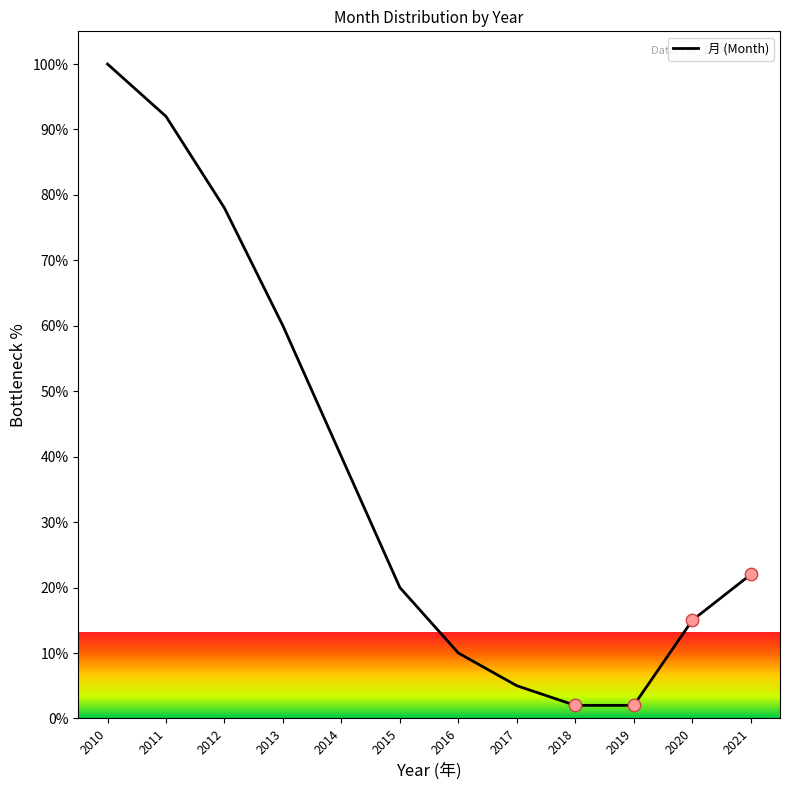

What is the ratio of the value at 2012 to the value at 2017?

15.6